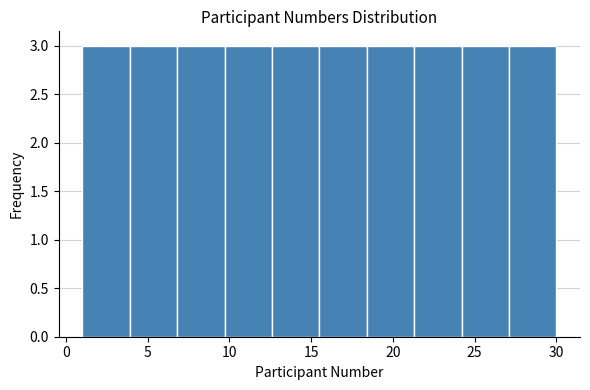

Reading left to right, list every bar in this chart as the range it spans on the x-axis followed by its height. Neither the bar edges nor the heights are printed on the chart, so give them approximately, as read against the axes.

1.0 to 3.9: 3
3.9 to 6.8: 3
6.8 to 9.7: 3
9.7 to 12.6: 3
12.6 to 15.5: 3
15.5 to 18.4: 3
18.4 to 21.3: 3
21.3 to 24.2: 3
24.2 to 27.1: 3
27.1 to 30.0: 3